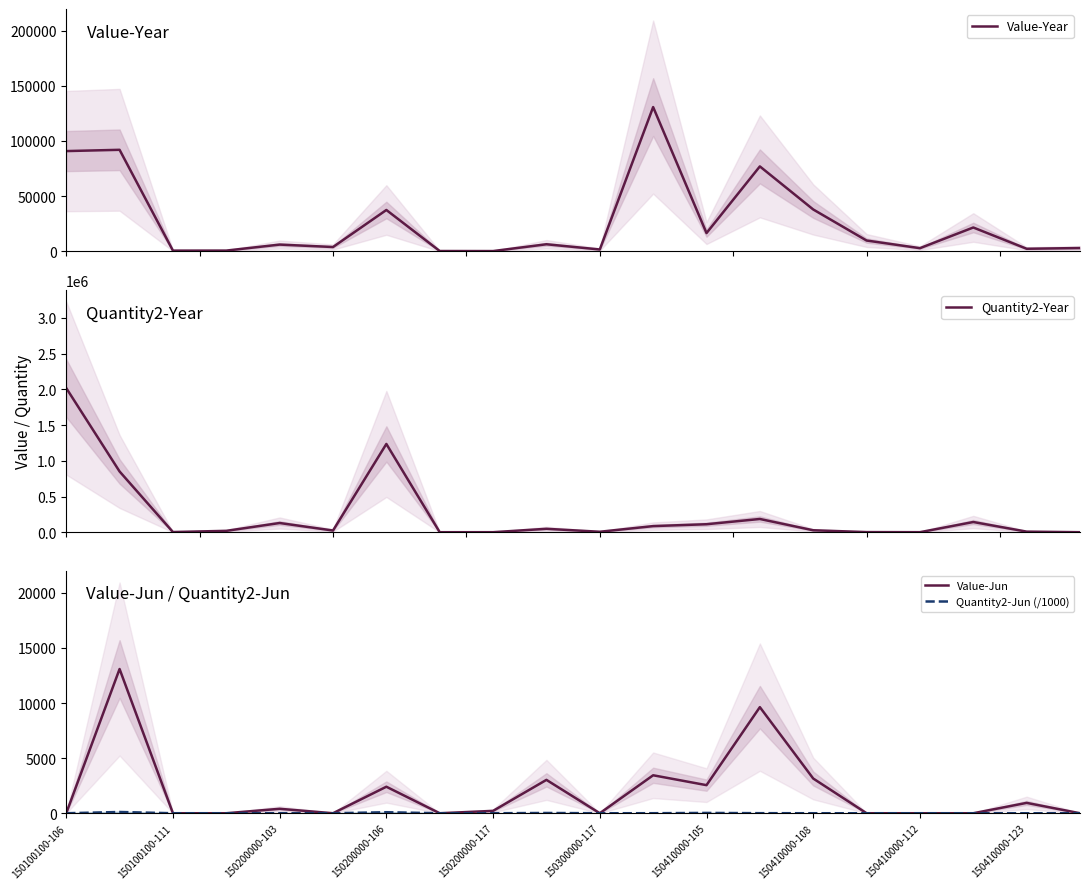

How many lines are shown in the chart?

4